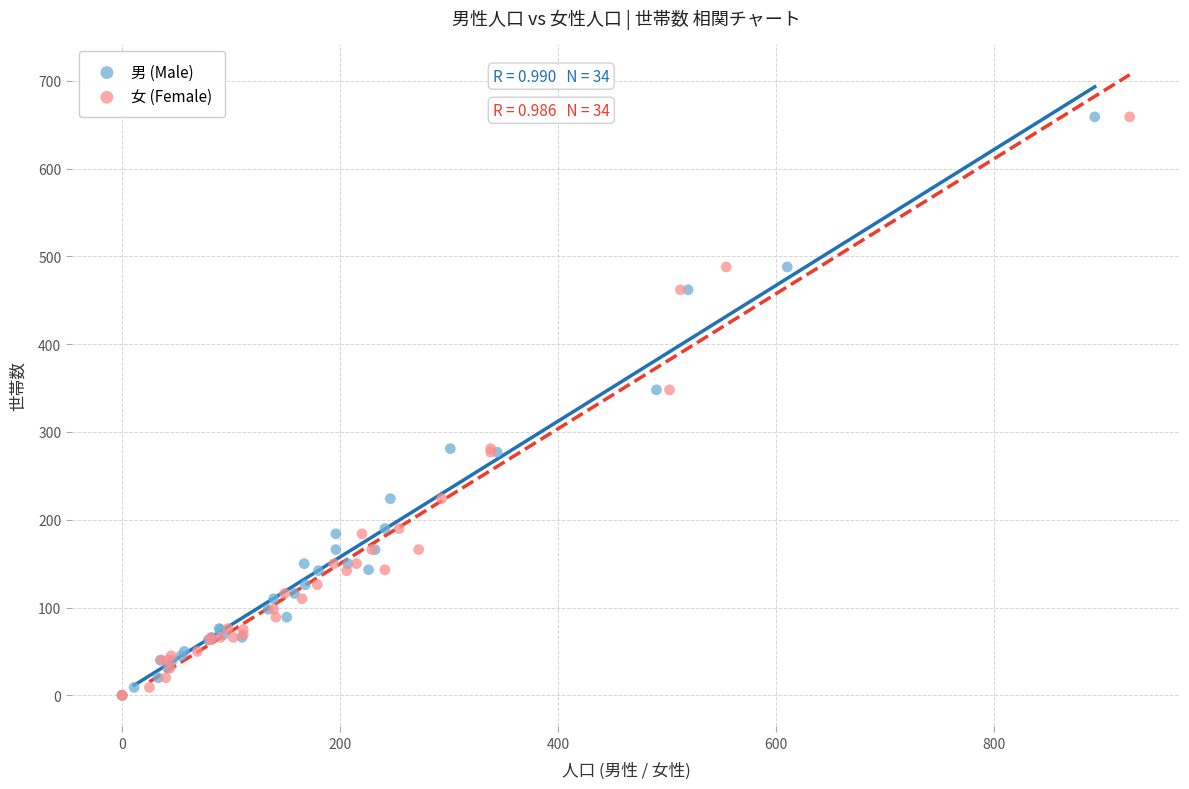

What are all the series names shown in the legend?

男 (Male), 女 (Female)